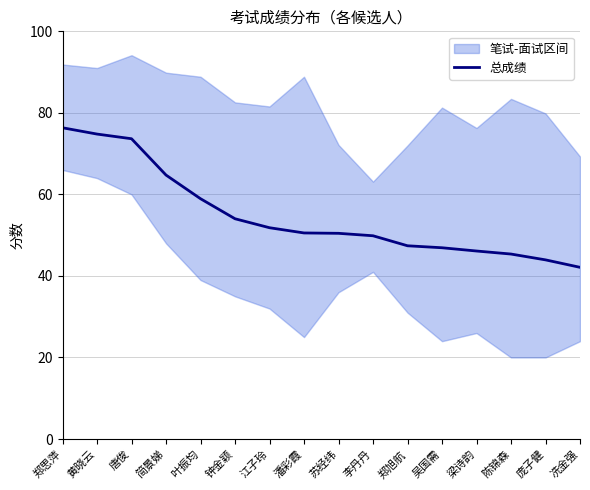

True or false: the data shows 51.8 at 江子玲.

True